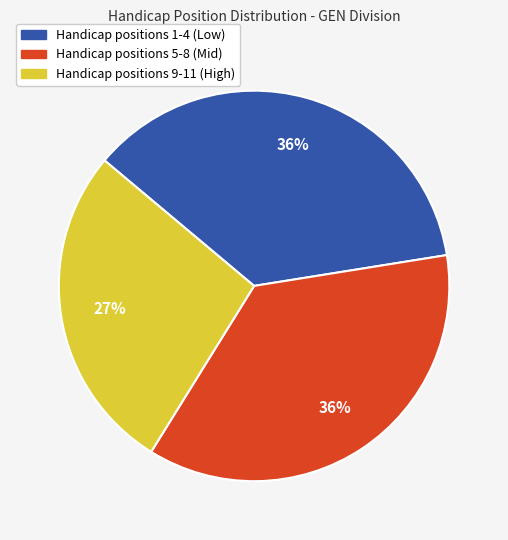

To the nearest percent, what is the difference between the largest and smallest slice percentages?

9%